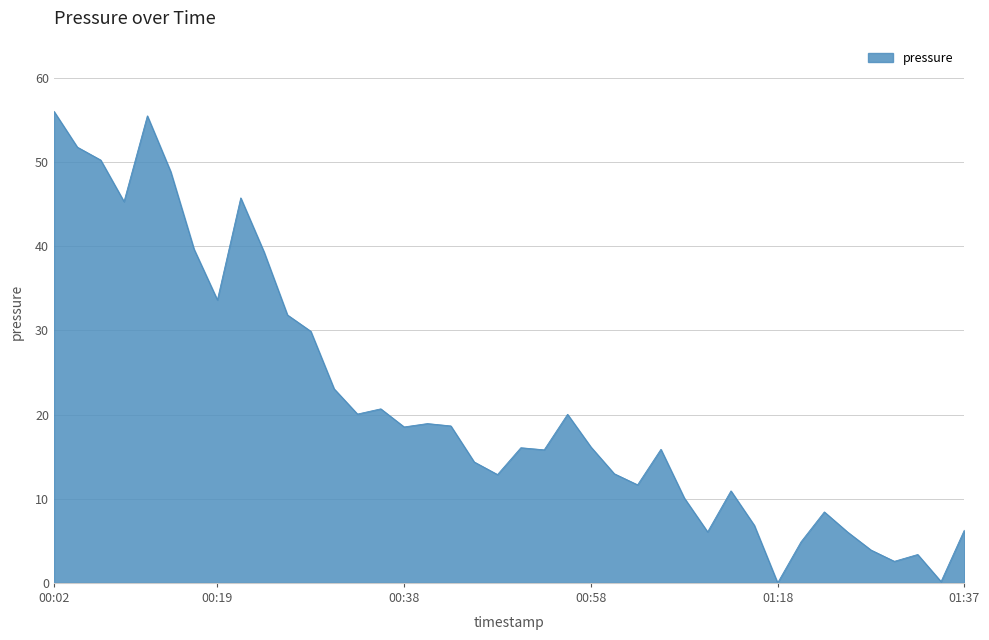

What is the greatest value displayed?

56.0